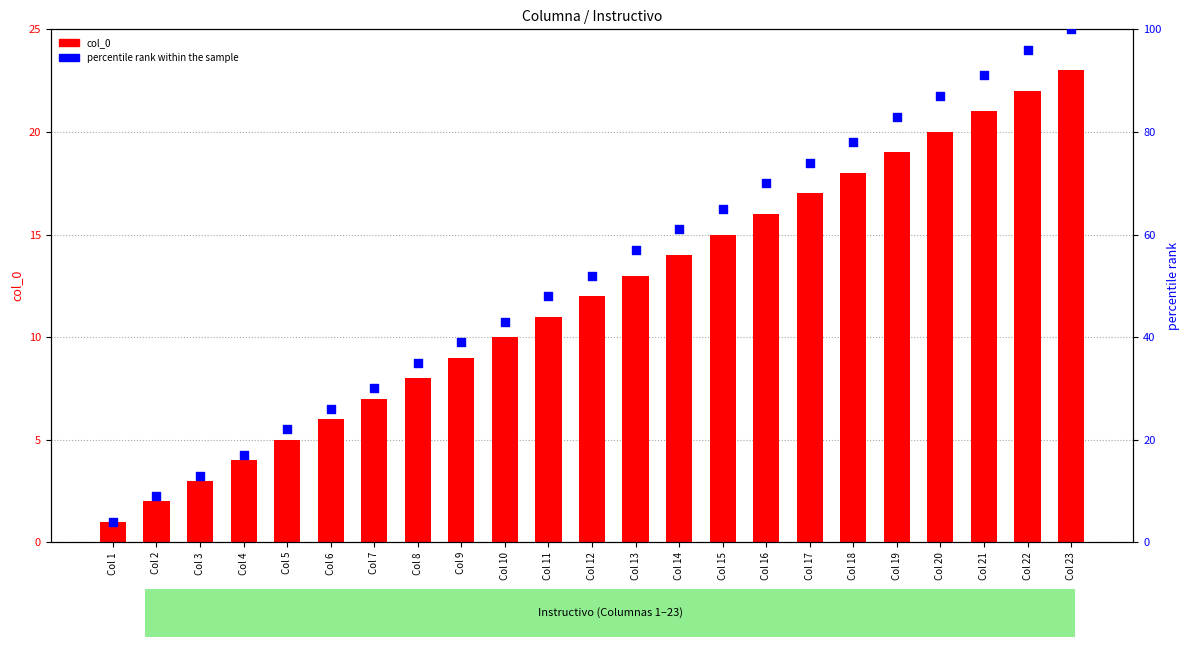

At how many categories does at least one series exceed 1?

23